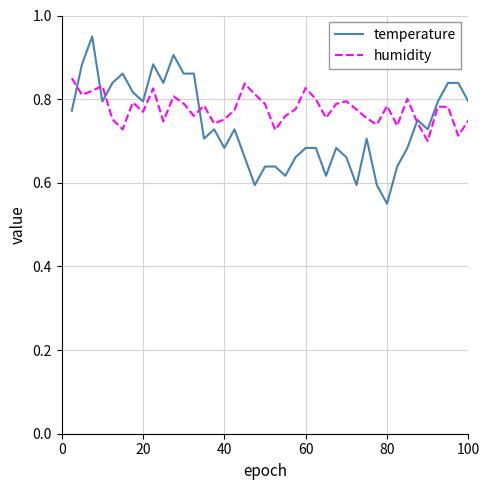

Which series ends up on top after the final intersection of temperature and humidity?

temperature